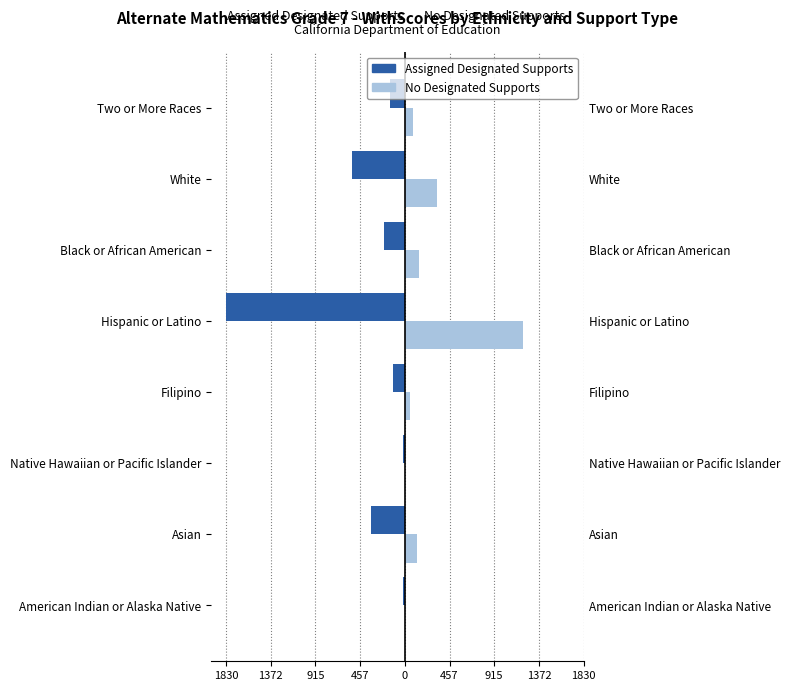

How many groups of bars are there?

8